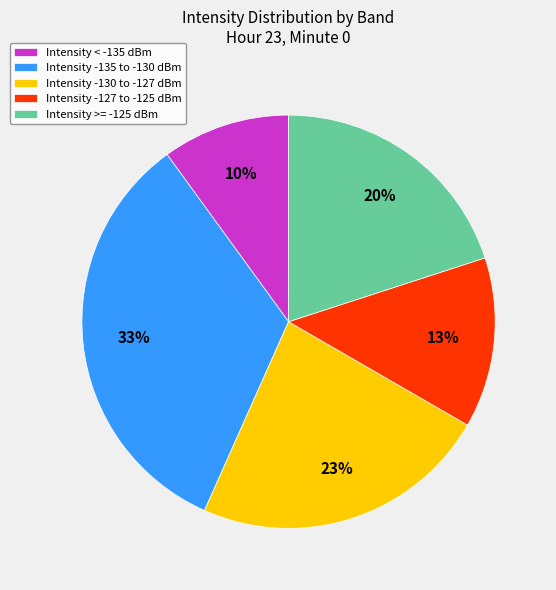

To the nearest percent, what is the average slice percentage?

20%